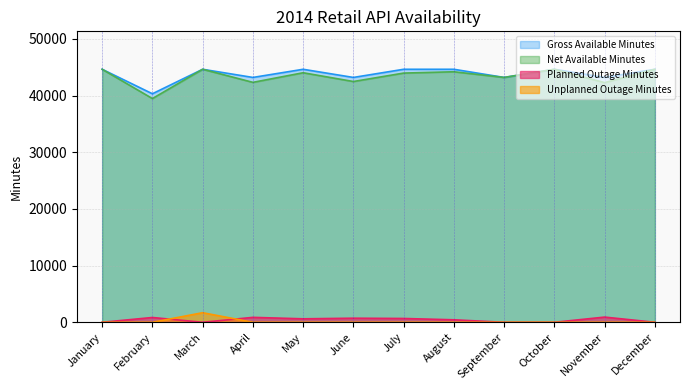

At which category is the sum across all series the highest?

March